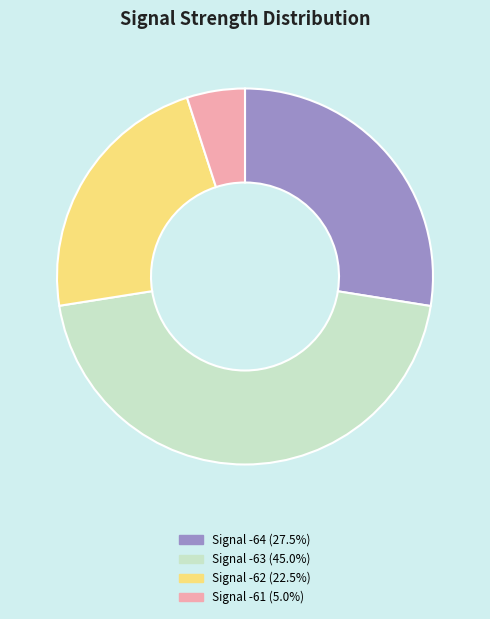

Is there a majority slice in this chart?

No